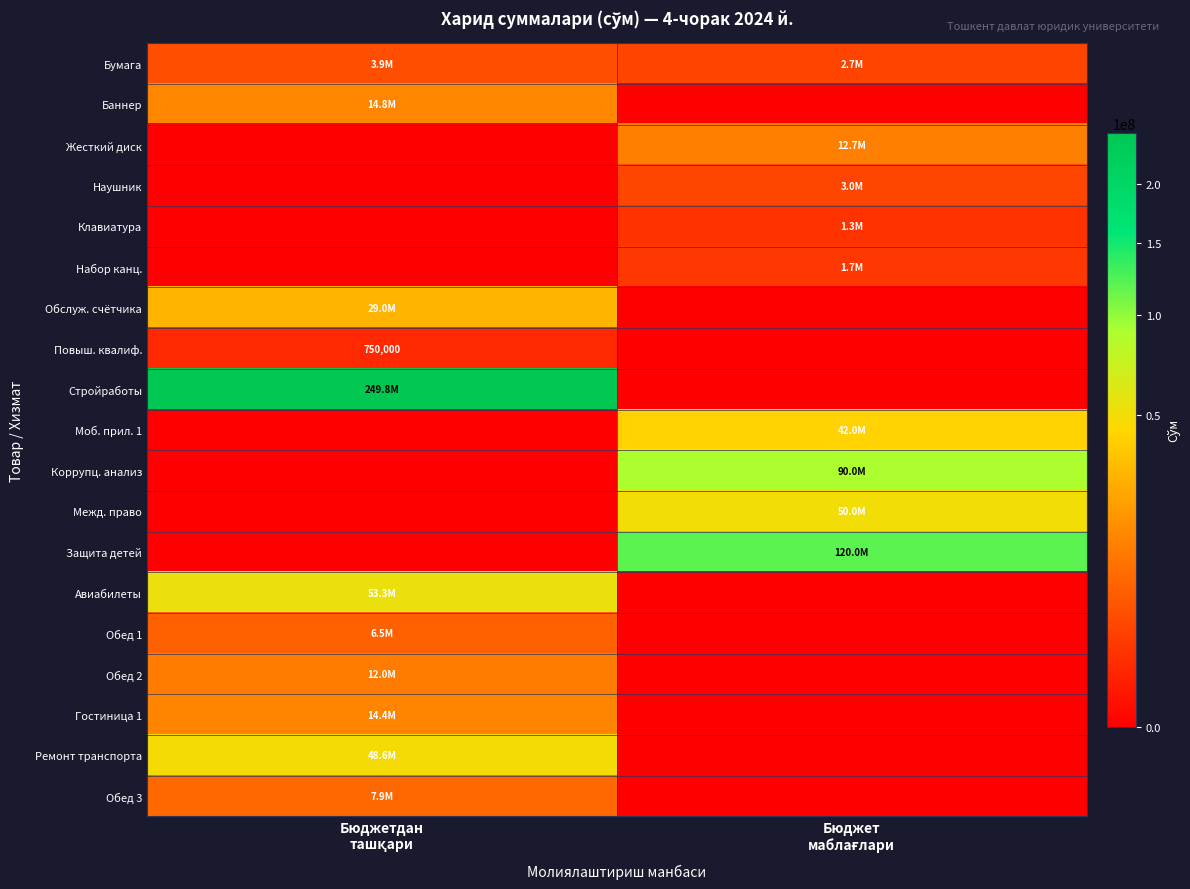

What is the difference between the highest and lowest values at Бюджетдан
ташқари?

249760000